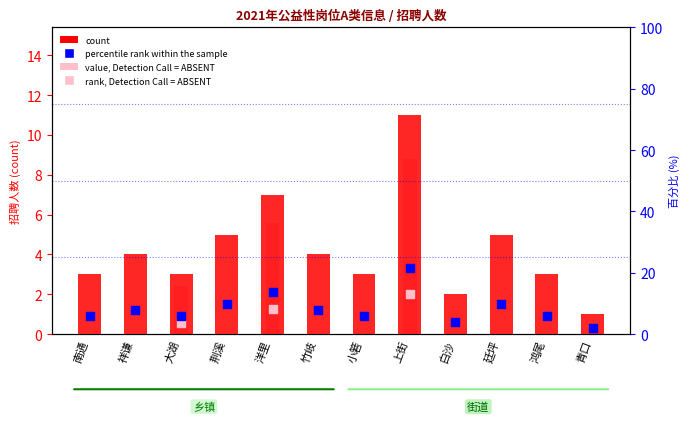

Which has a higher value, 南通 or 鸿尾?

南通